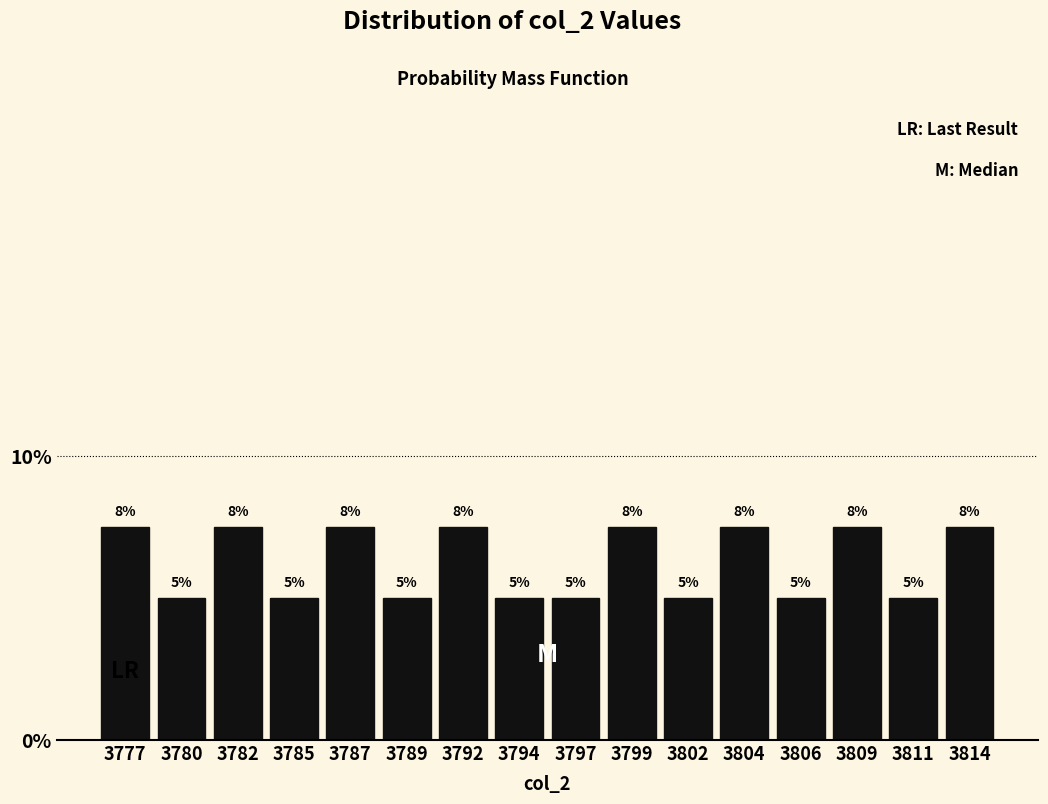

True or false: the data shows 7.9 at 3785.

False